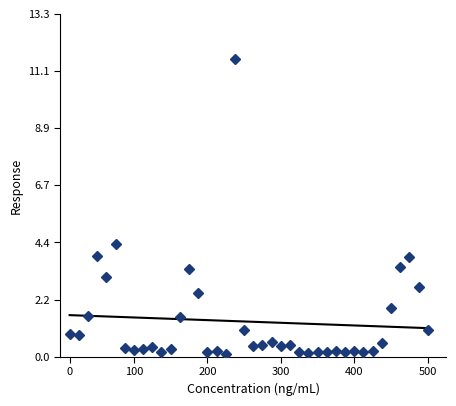

What is the change in value from 6 to 21?

+0.1